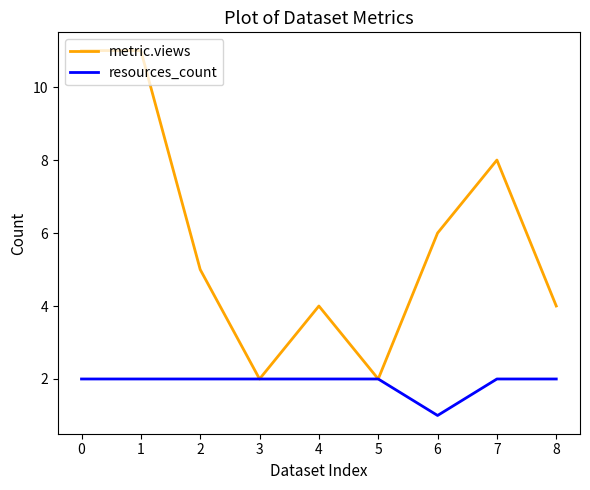

The metric.views series shows 8 at 7. True or false?

True